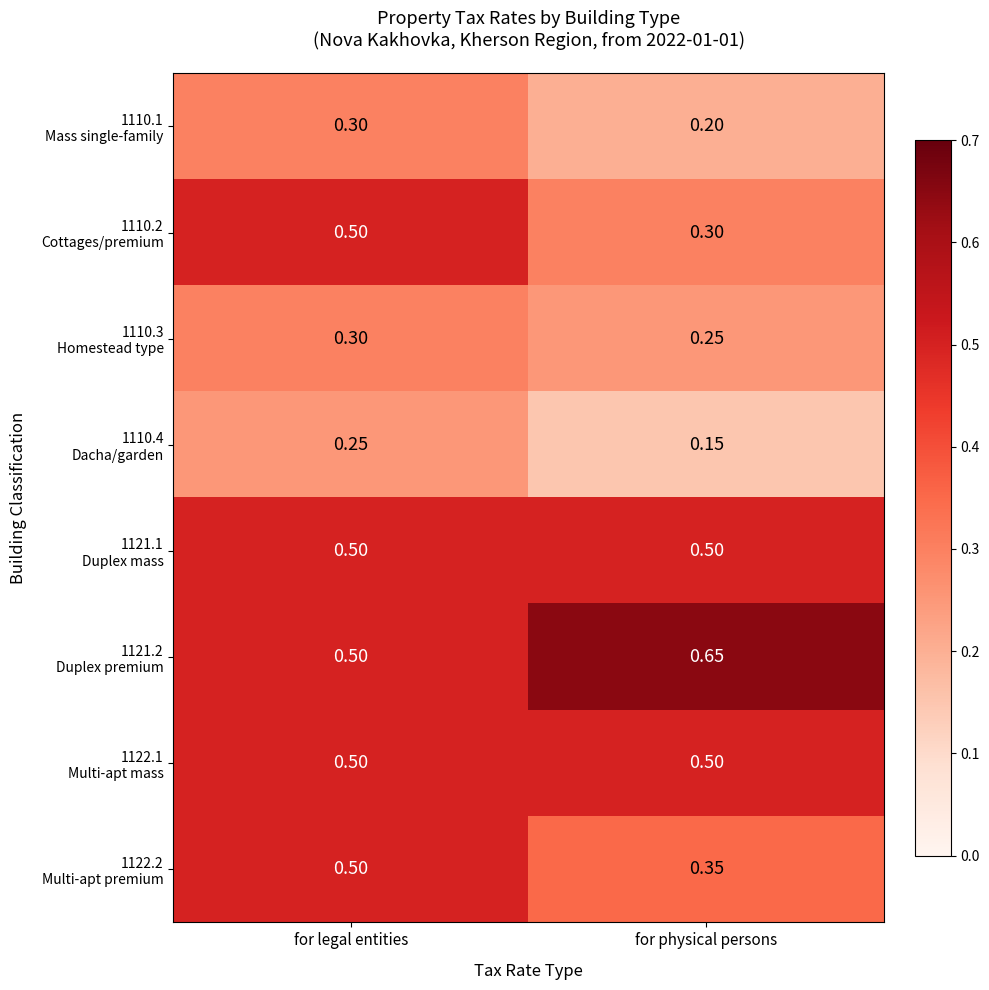

Which label corresponds to the largest value in the chart?

for physical persons